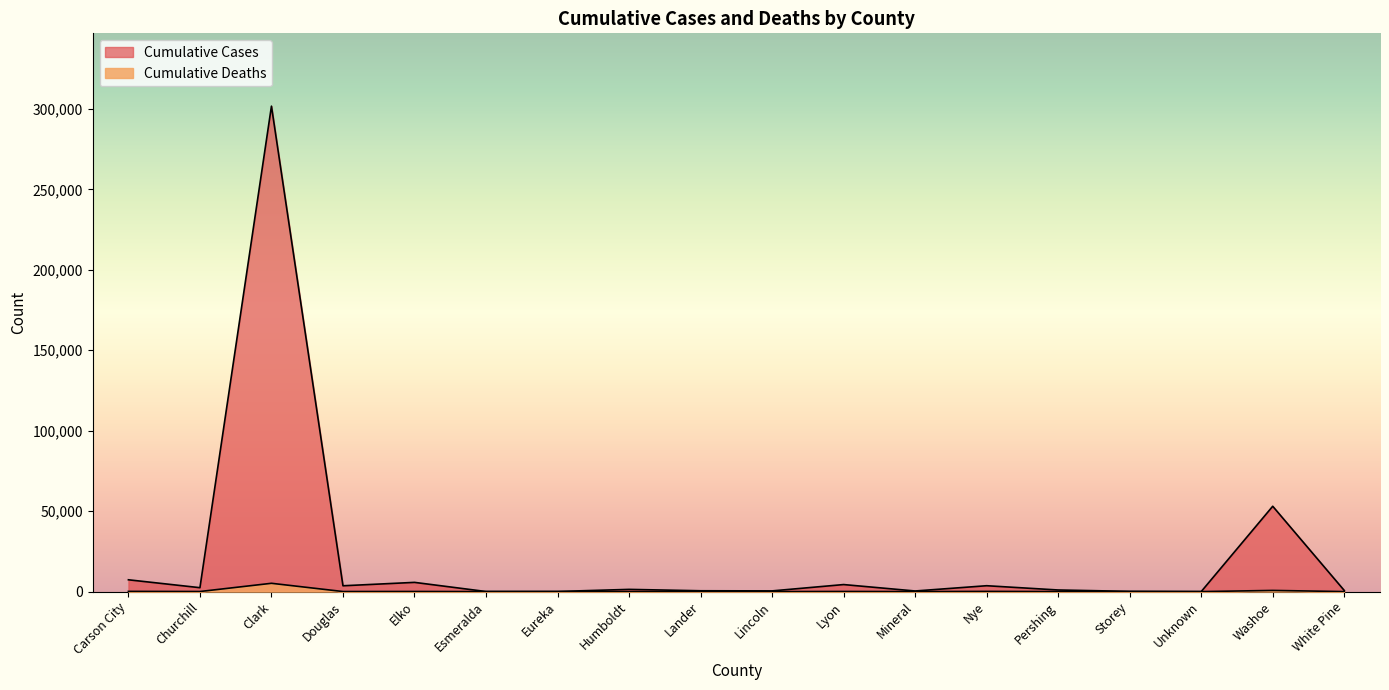

Rank the series at Esmeralda from lowest to highest value.

Cumulative Deaths, Cumulative Cases